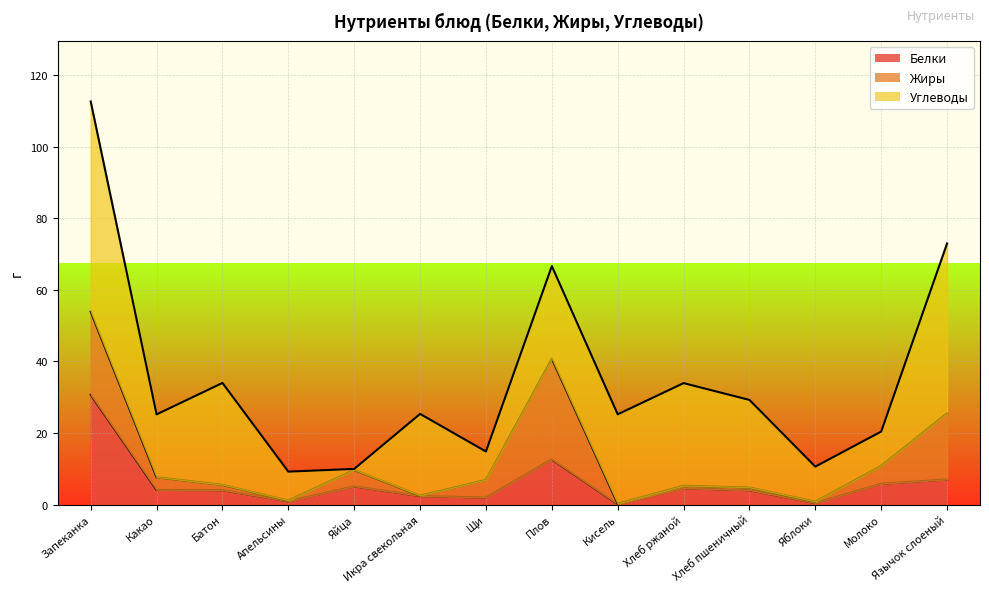

Is it true that Углеводы equals 28.7 at Хлеб ржаной?

True